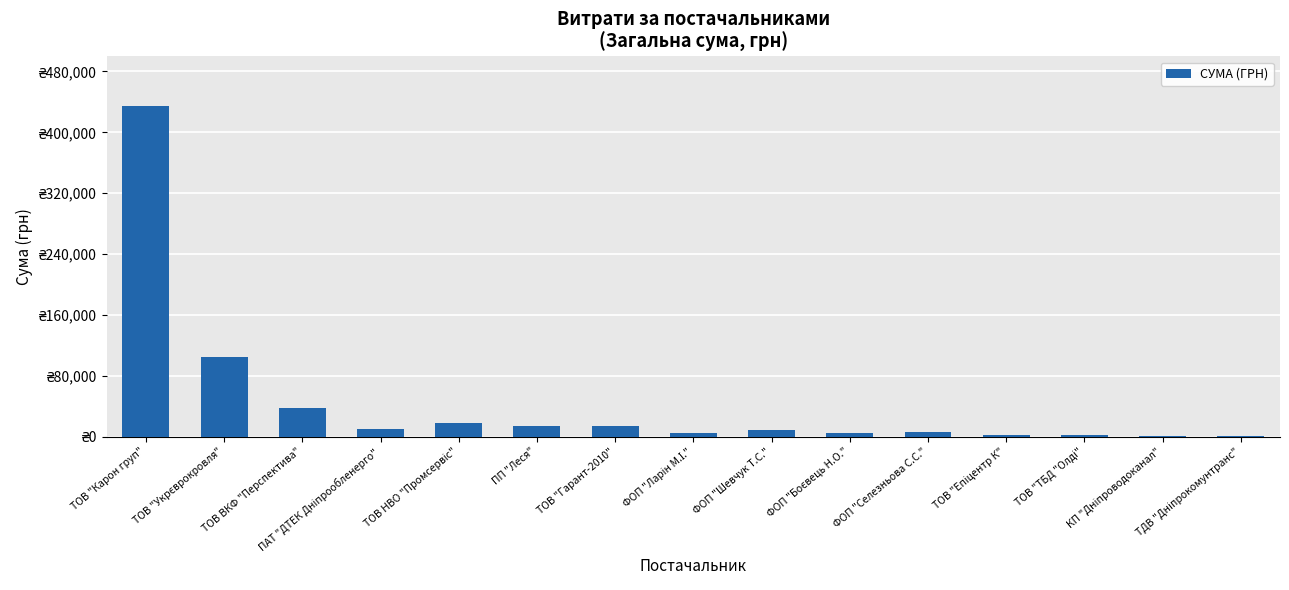

What is the label of the 15th bar from the left?

ТДВ "Дніпрокомунтранс"